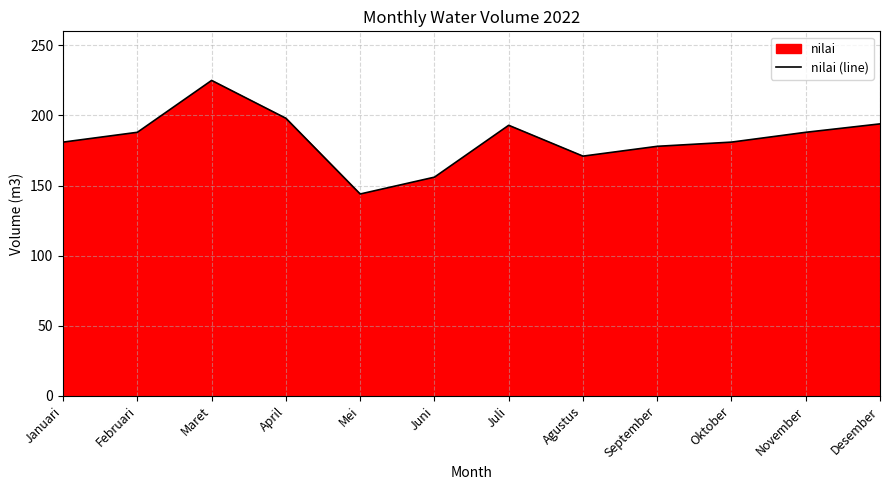

Reading right to left, what are all the values shown in this chart?

194	188	181	178	171	193	156	144	198	225	188	181